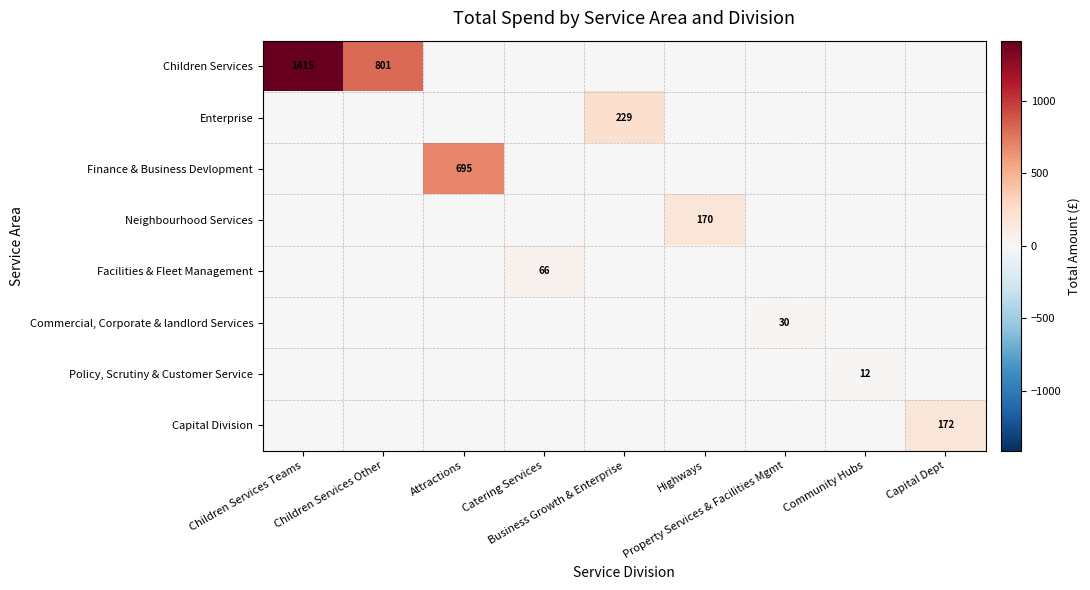

At which category is the sum across all series the highest?

Children Services Teams